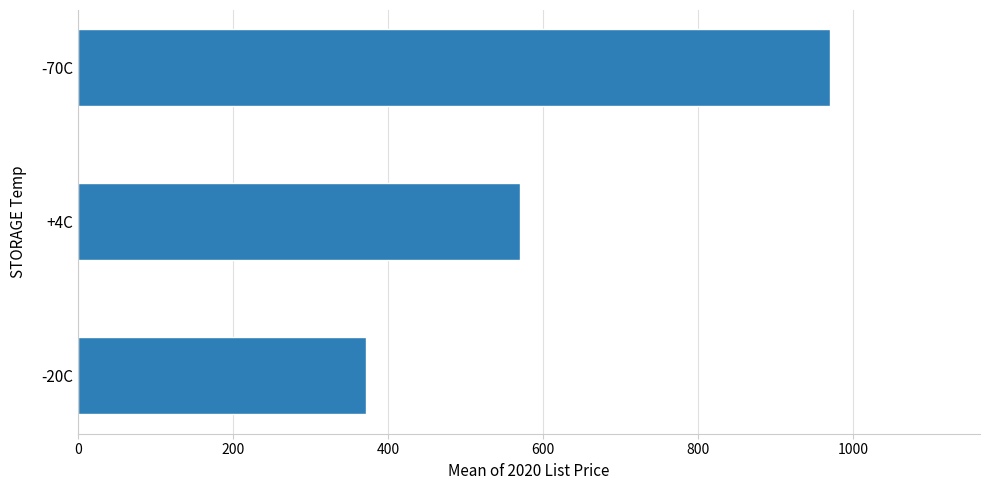

The value at -70C is 1399.4. True or false?

False